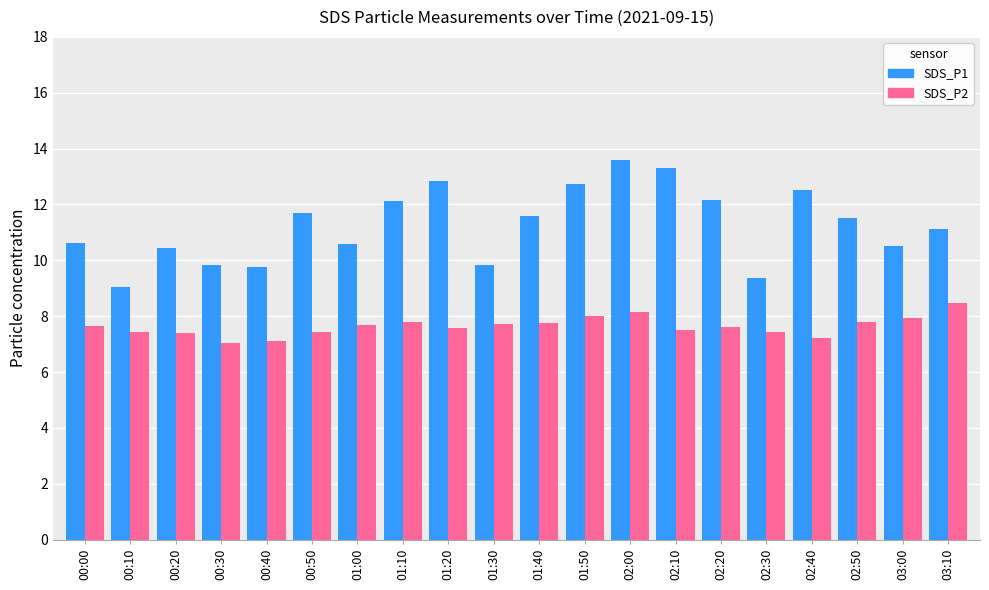

Does the chart contain stacked bars?

No